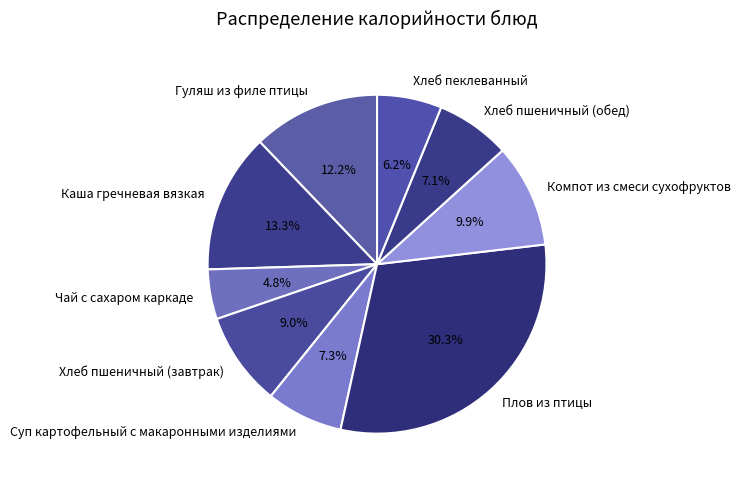

True or false: Компот из смеси сухофруктов accounts for 10% of the total.

True